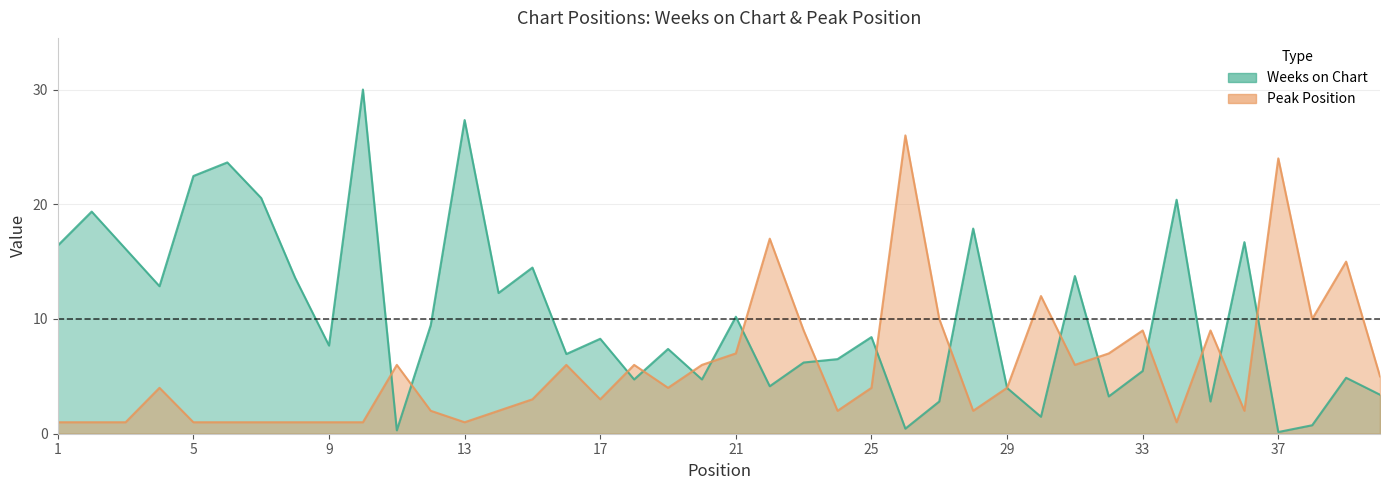

True or false: Peak Position and Weeks on Chart cross at least once.

True